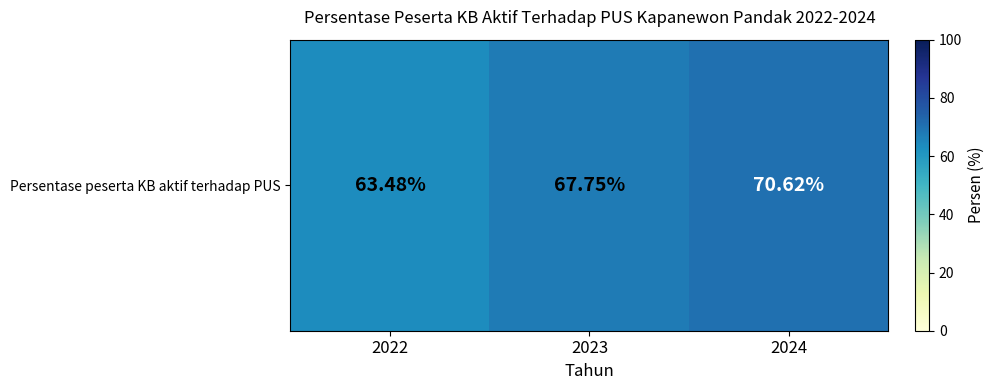

At which label does the data first exceed 67?

2023